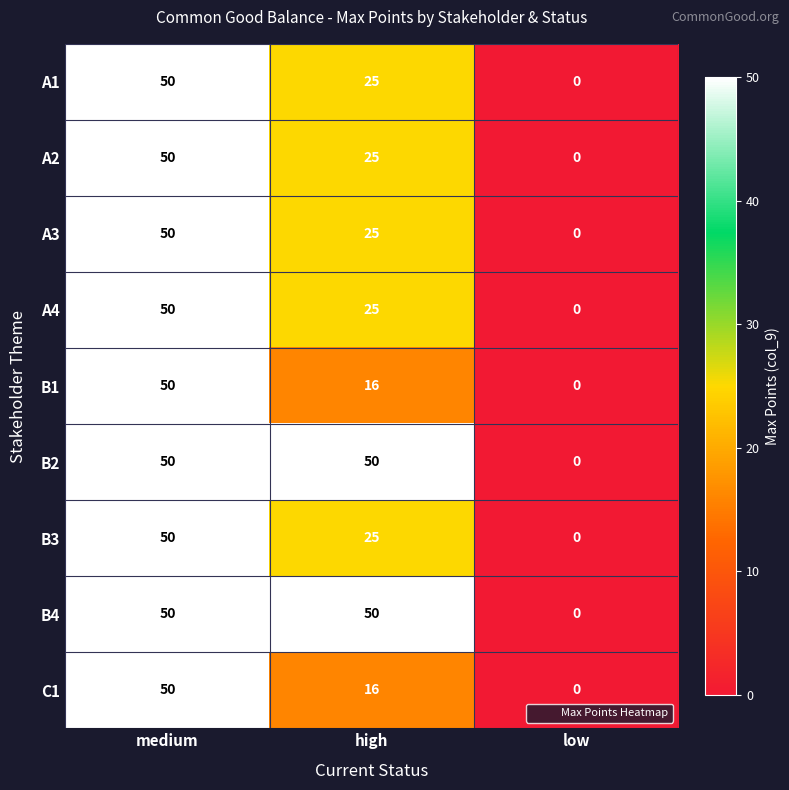

True or false: A2 has a value of -30 at low.

False